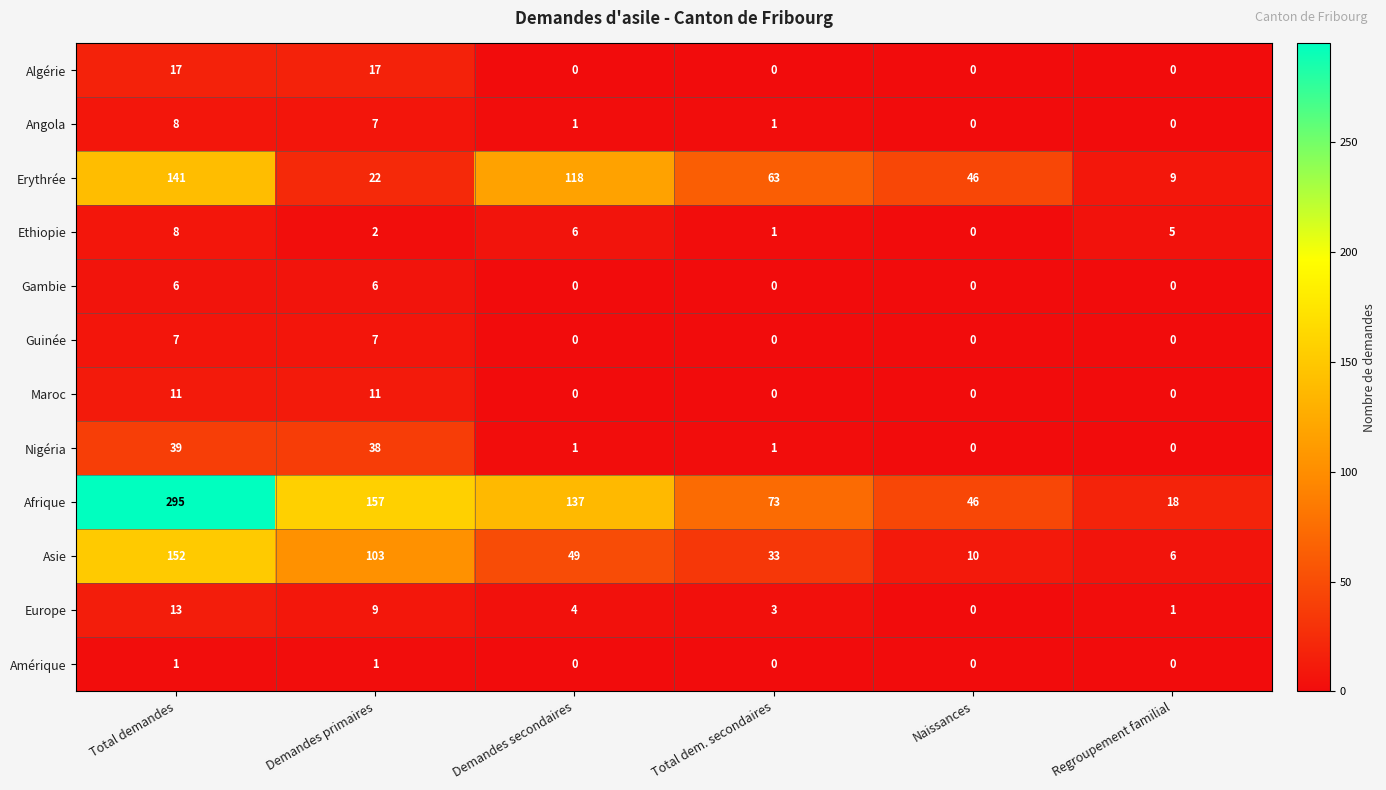

How many categories are shown in the chart?

6